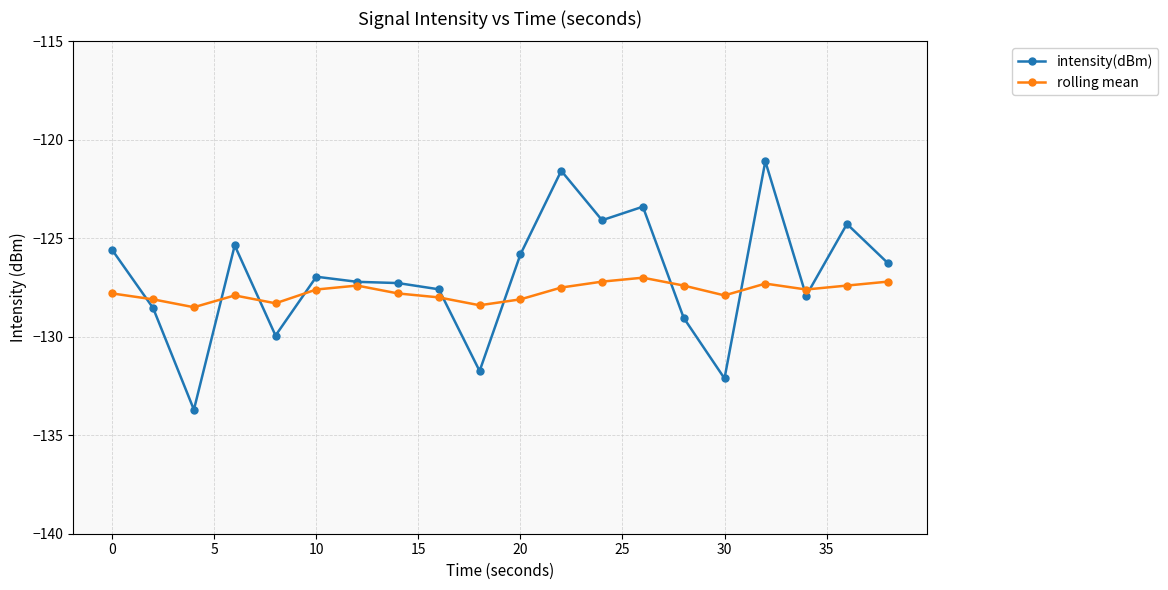

Which series has the widest spread of values?

intensity(dBm)